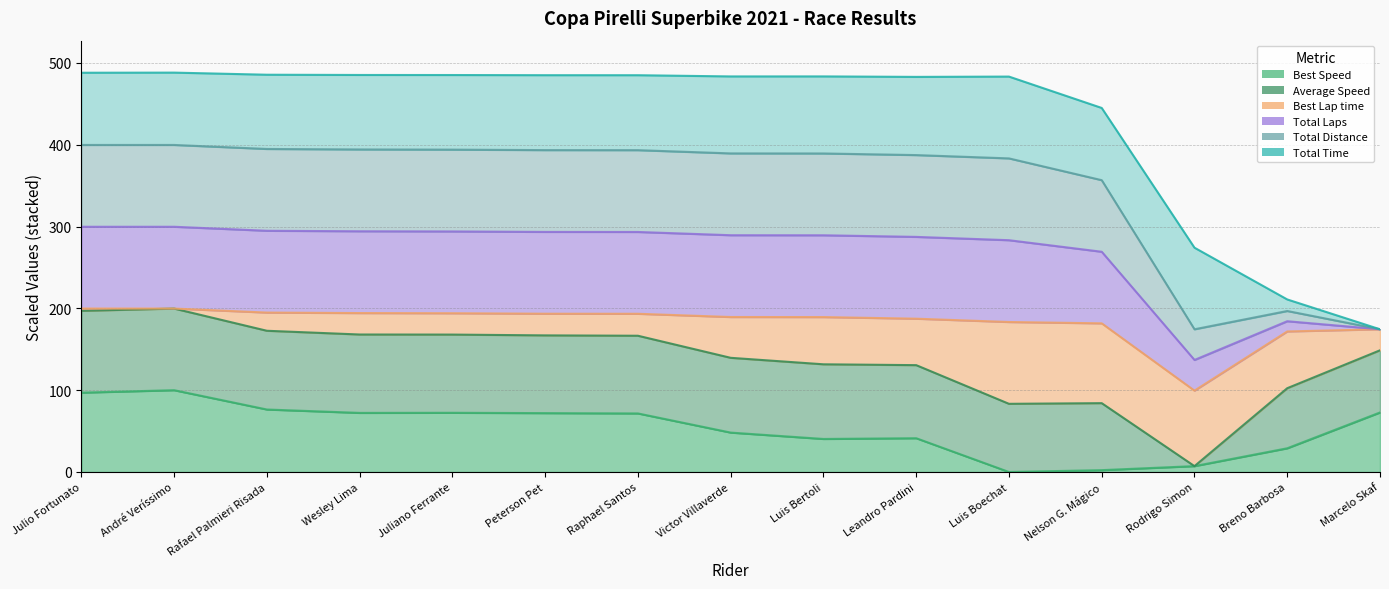

Is it true that Average Speed equals 124.6 at Victor Villaverde?

False